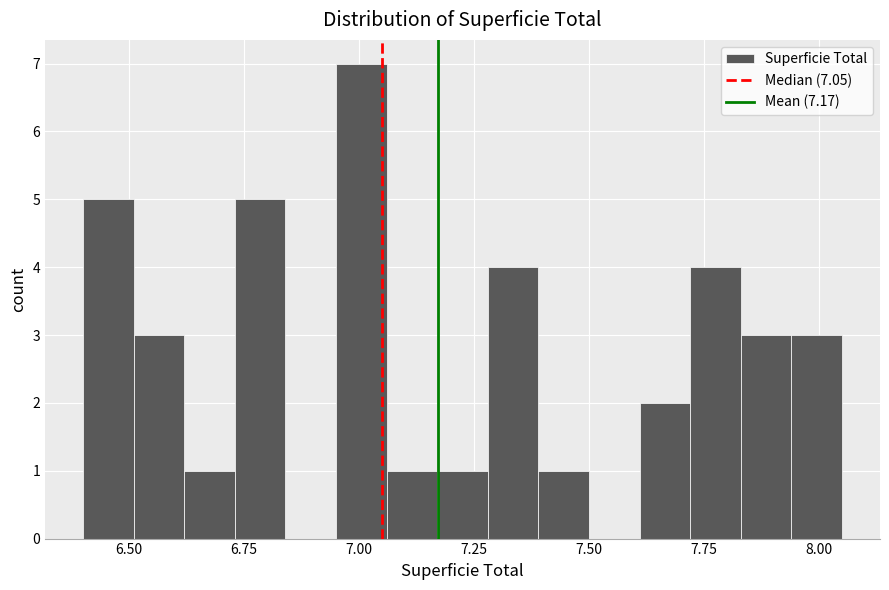

Read against the x-axis, roughly where is the centre of the tallest bar?

7.00